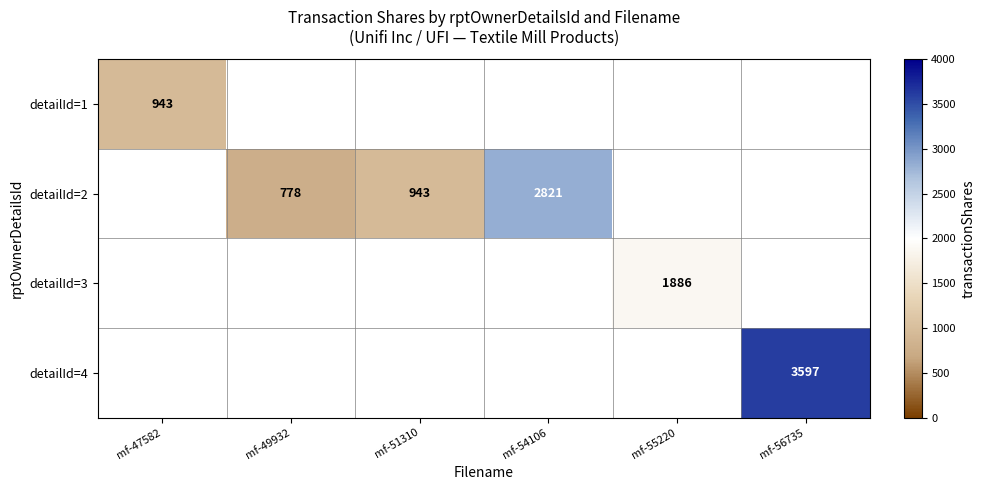

Is it true that detailId=2 equals 778 at mf-49932?

True